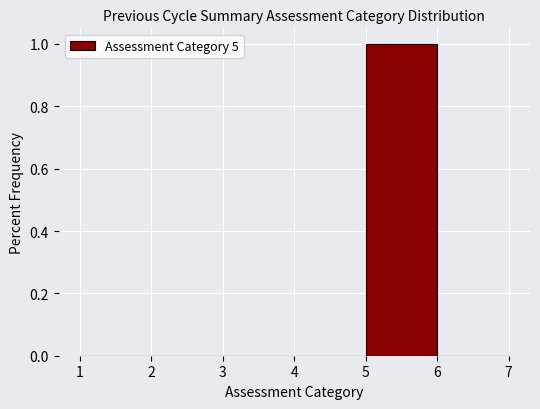

Over which range of the x-axis is the bar tallest?

5 to 6